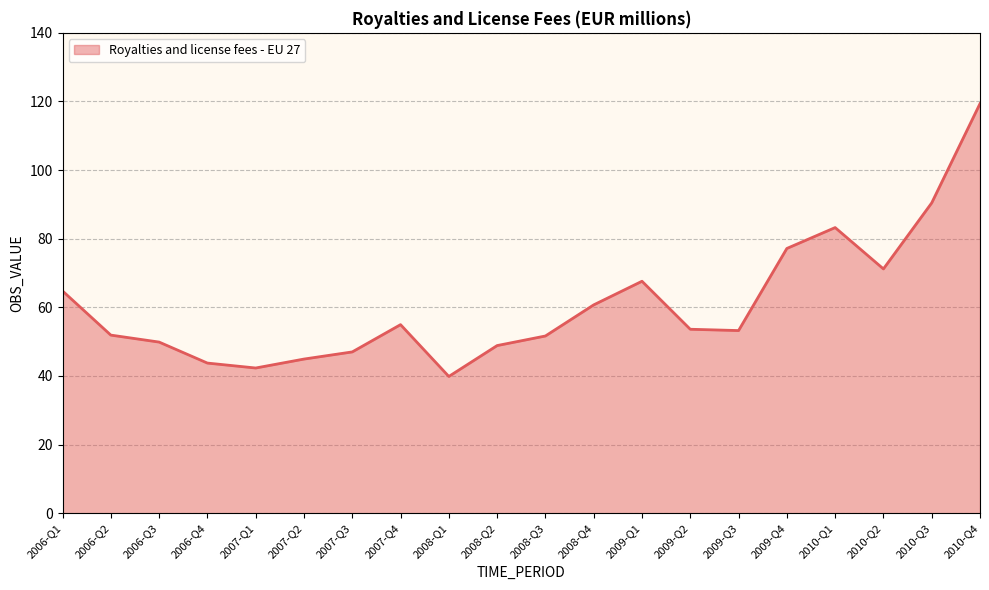

What is the minimum value shown in the chart?

39.9